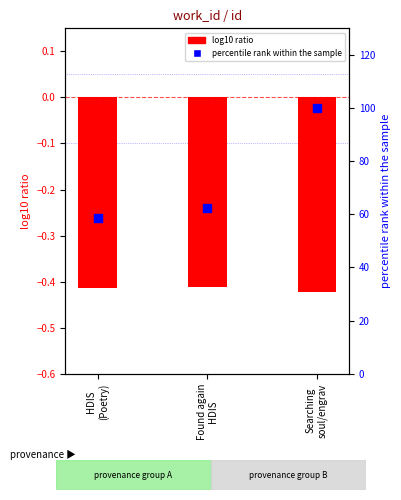

Which series has the widest spread of Y values?

percentile rank within the sample